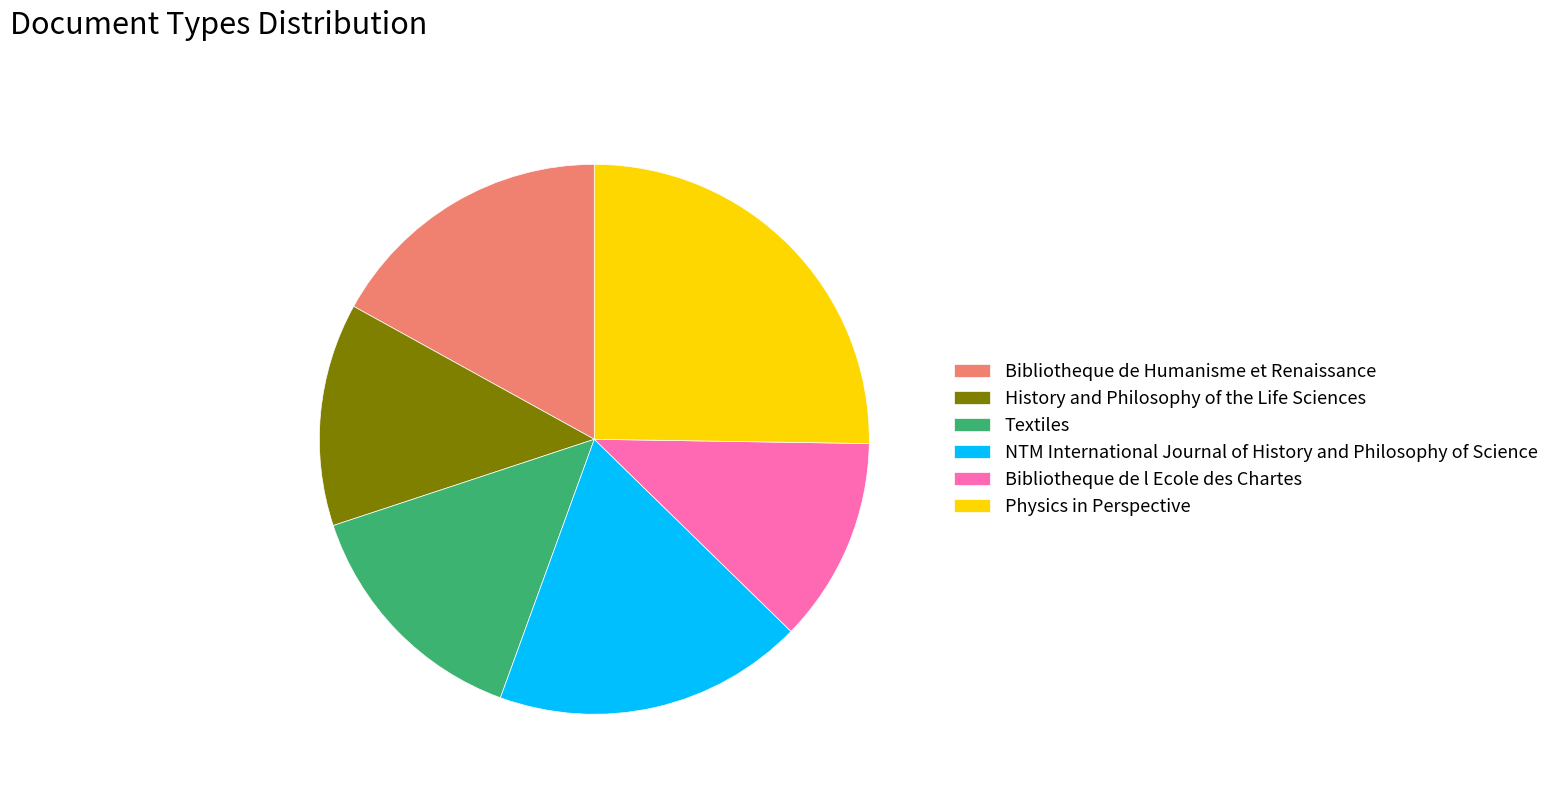

True or false: Bibliotheque de Humanisme et Renaissance accounts for 28% of the total.

False